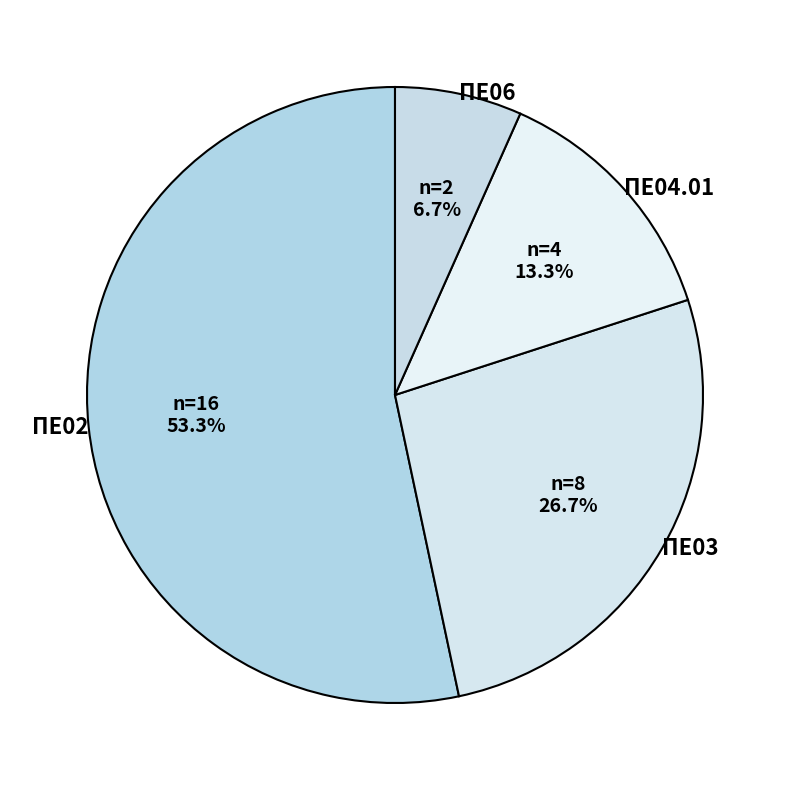

Which slice is the largest?

ΠΕ02